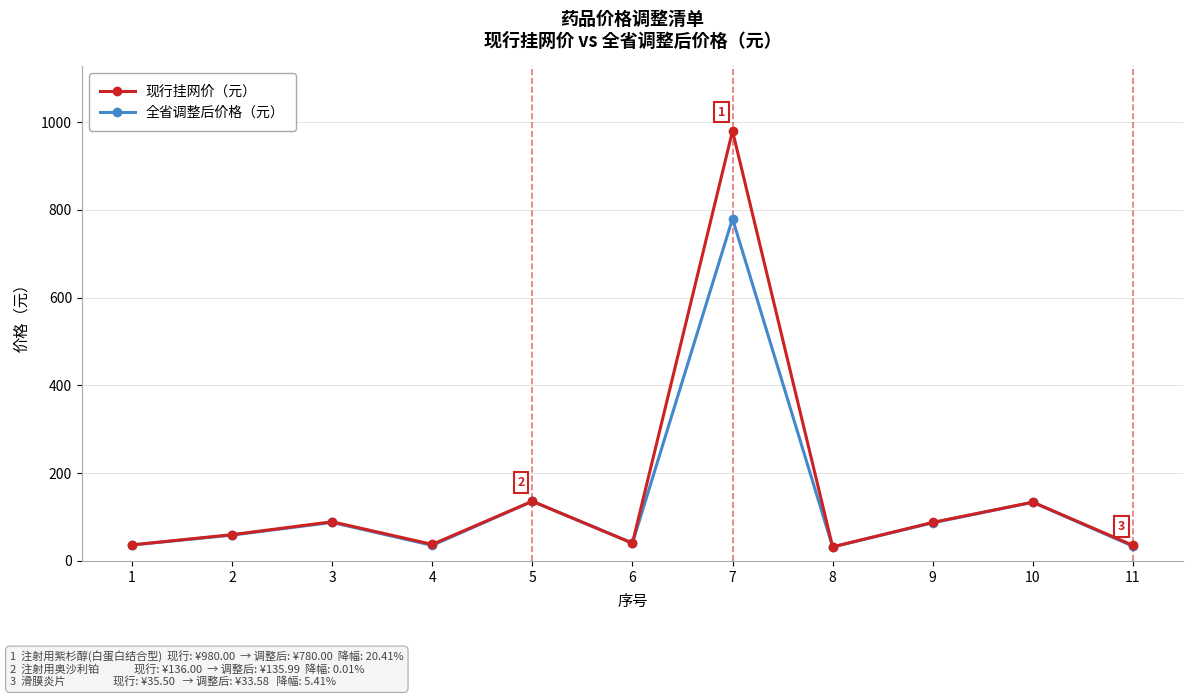

Rank the series by their maximum value, from lowest to highest.

全省调整后价格（元）, 现行挂网价（元）